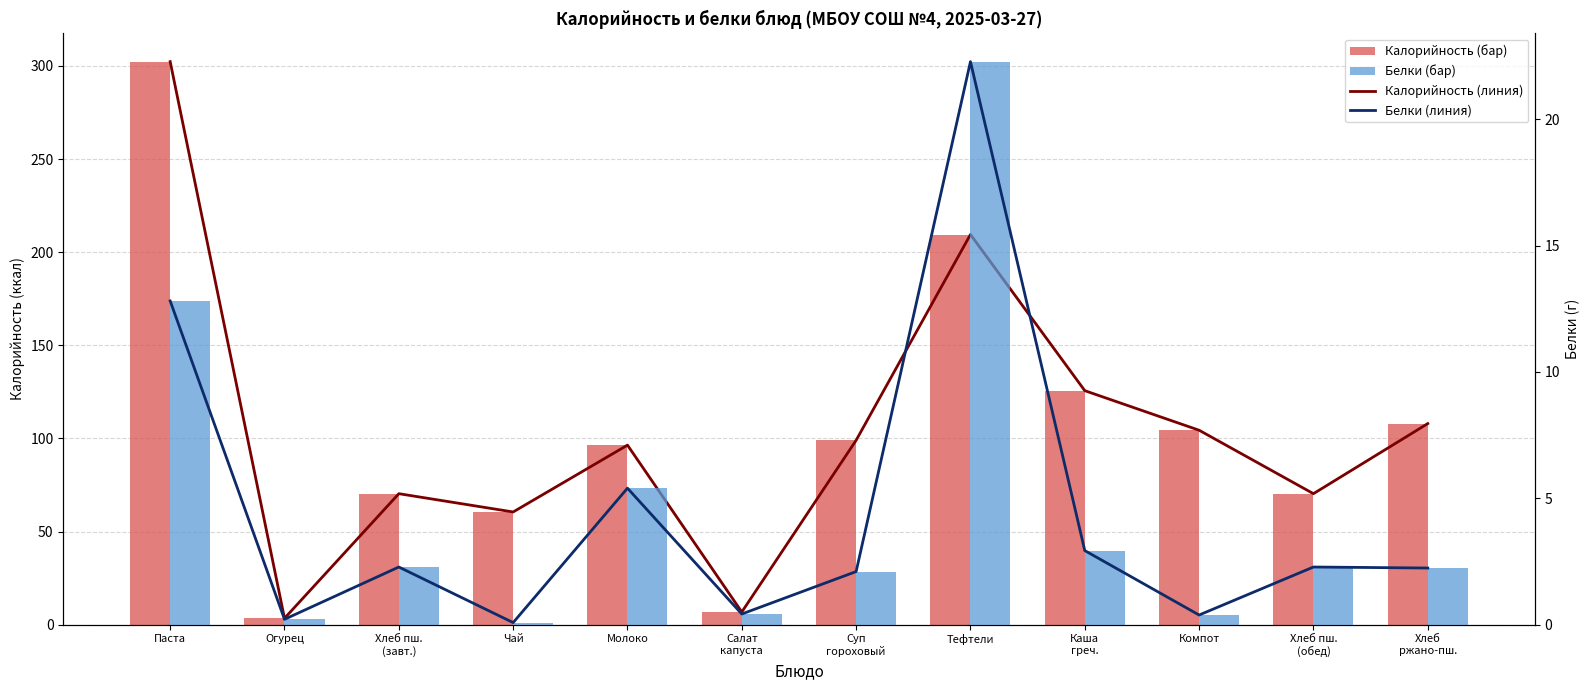

Is it true that Калорийность equals 209.5 at Тефтели?

True